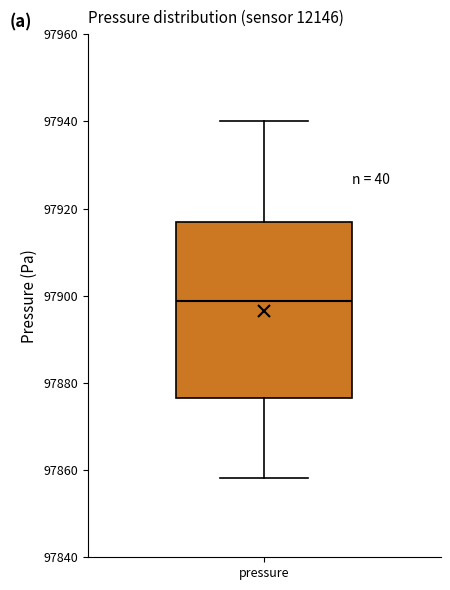

Read this box plot against the y-axis: the position of the median line, the range covered by the box, and the ends of both whiskers. The values are not printed on the chart, so give them approximately, as read against the axis.

median 97898, box 97876 to 97916, whiskers 97858 to 97940